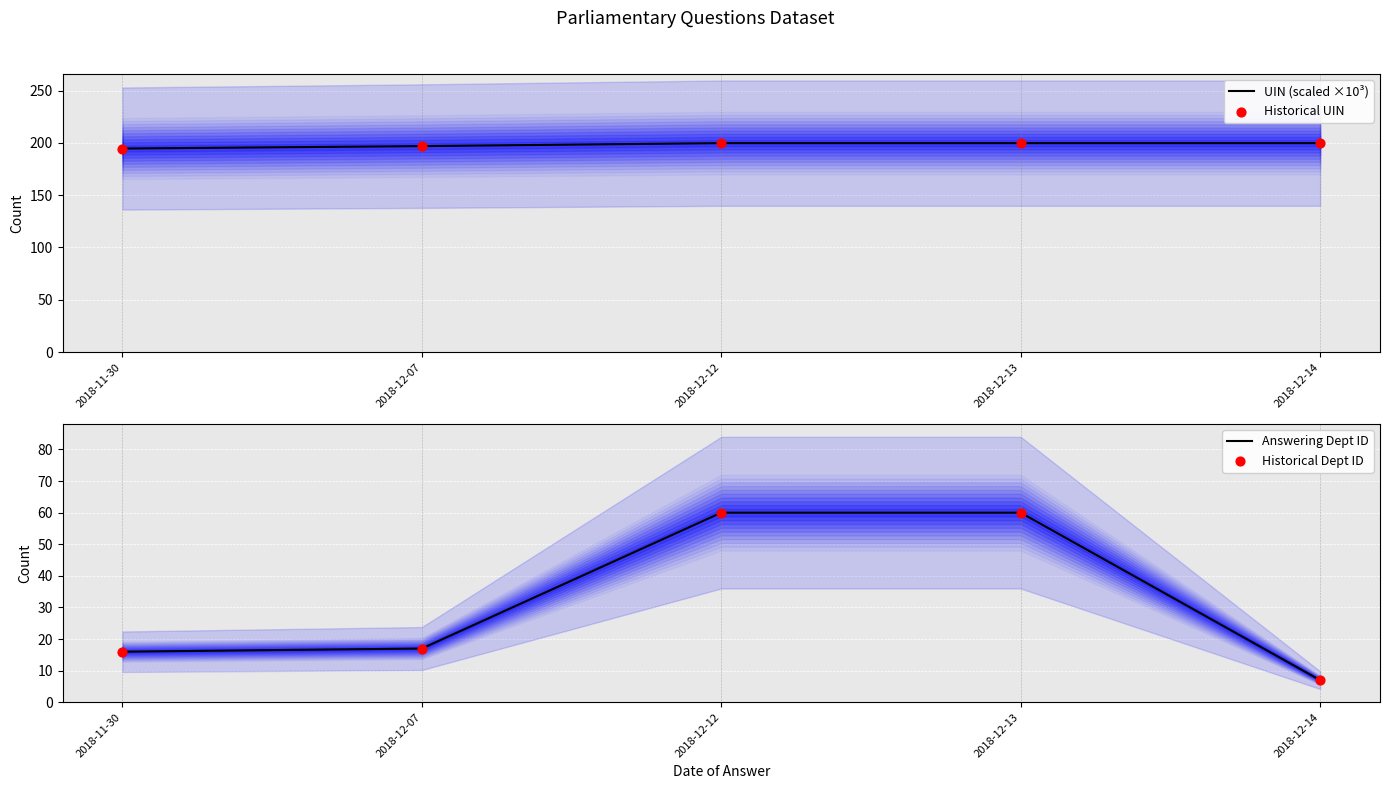

Which series has the largest Y range (max minus min)?

Answering Dept ID